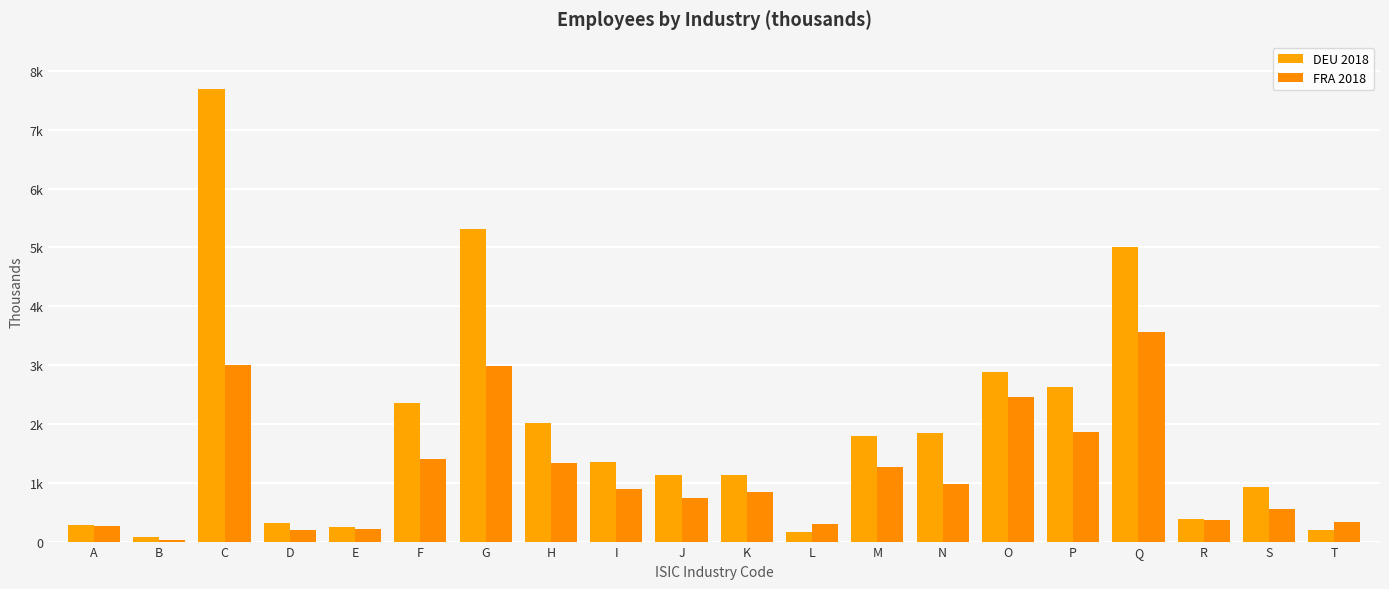

Are the bars grouped side by side (vs. stacked)?

Yes